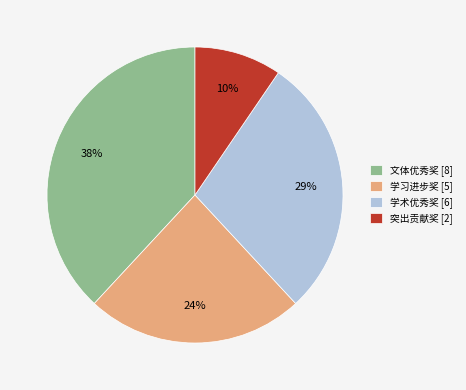

Is 文体优秀奖 the majority of the pie?

No